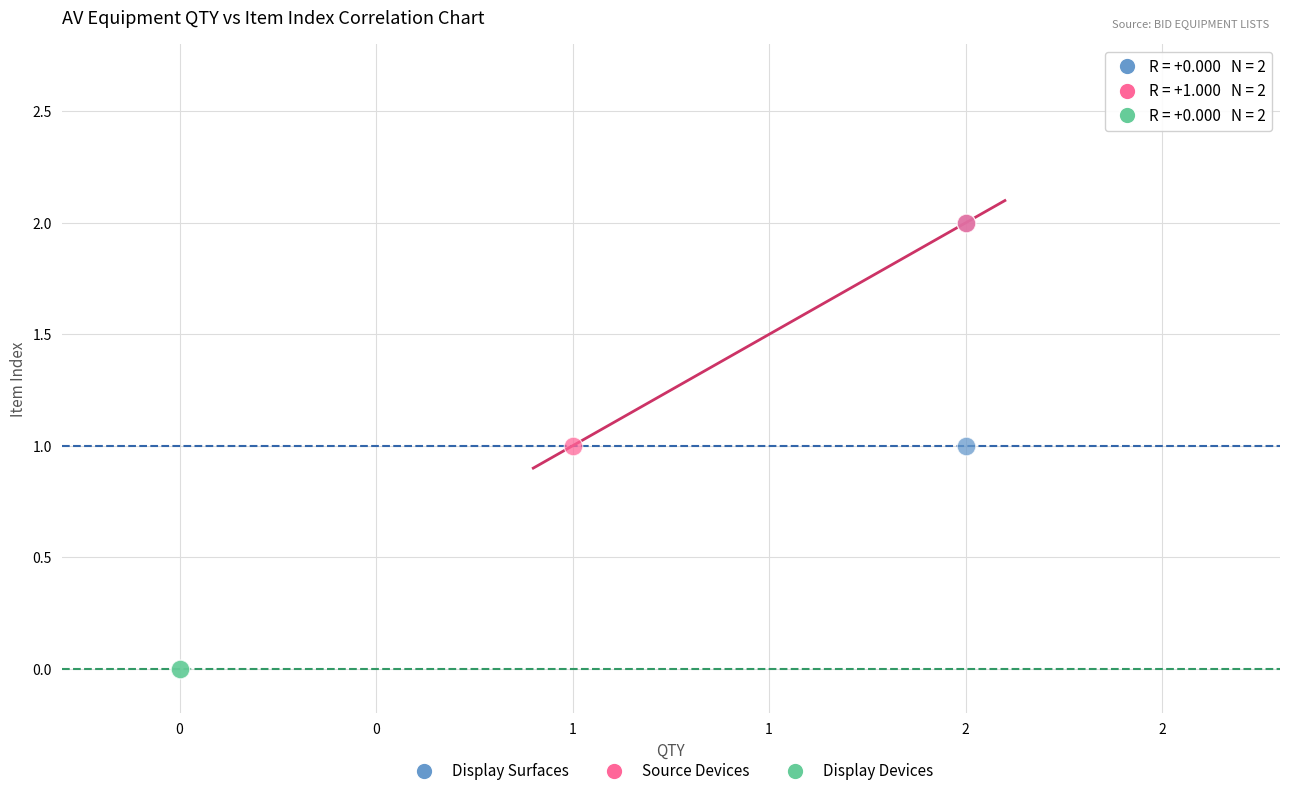

Which series reaches the minimum Y coordinate?

Display Devices